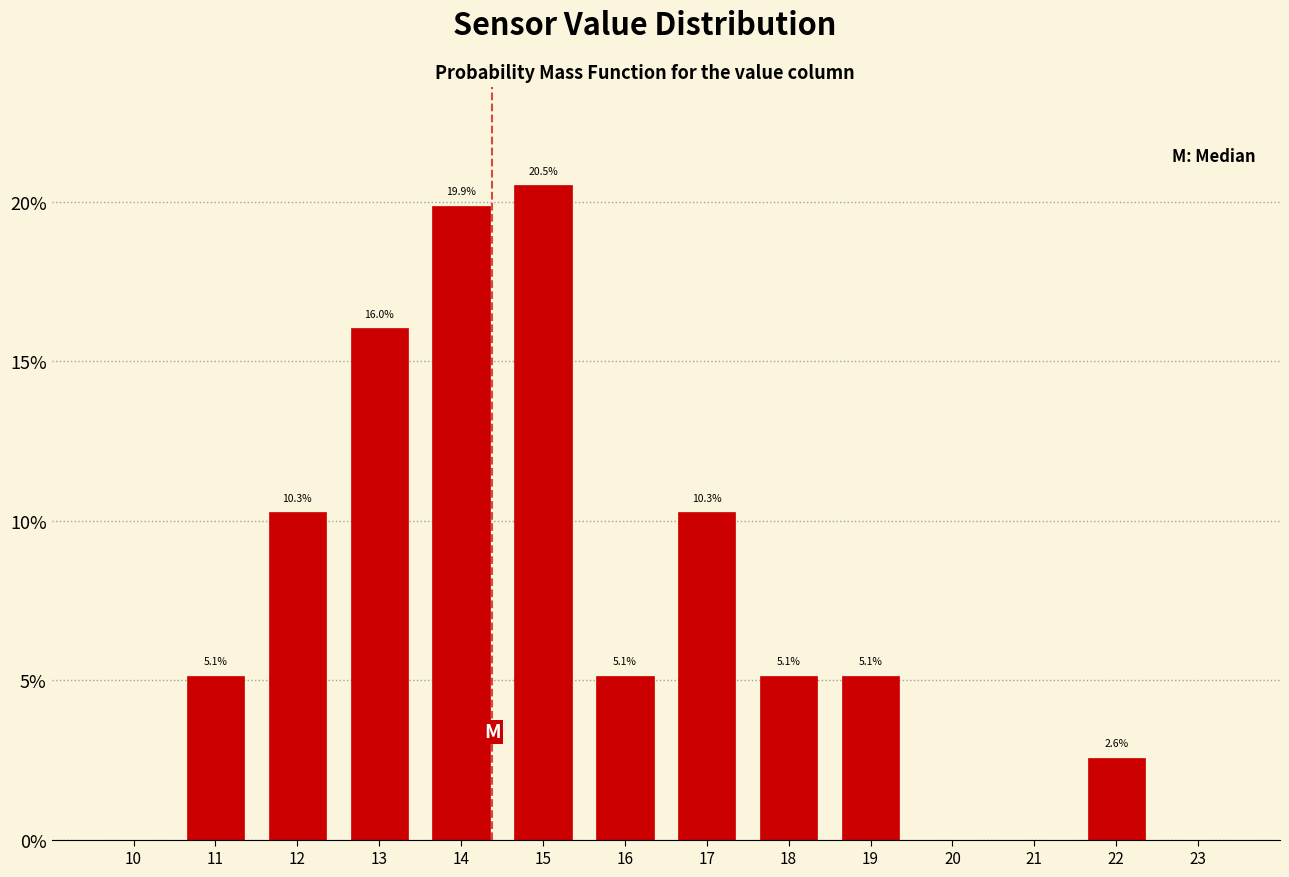

Reading right to left, list all the values displayed in this chart.

23=0.0	22=2.6	21=0.0	20=0.0	19=5.1	18=5.1	17=10.3	16=5.1	15=20.5	14=19.9	13=16.0	12=10.3	11=5.1	10=0.0